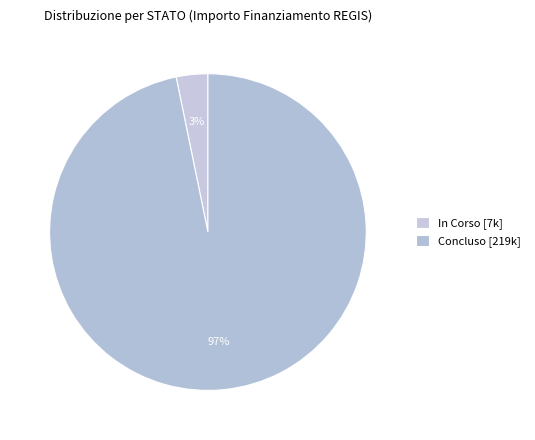

Count the number of slices in the pie.

2